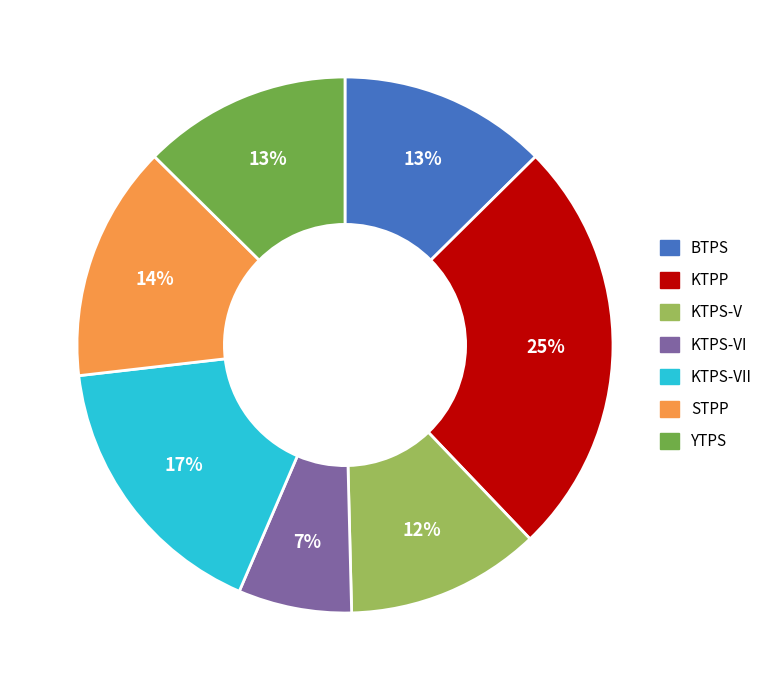

Does KTPS-VII represent more than half of the total?

No